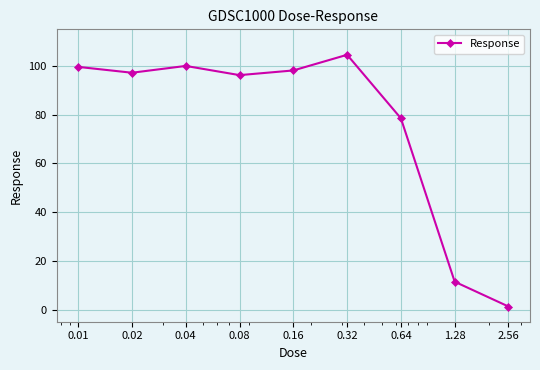

How many points are higher than both their immediate neighbors (excluding endpoints)?

2